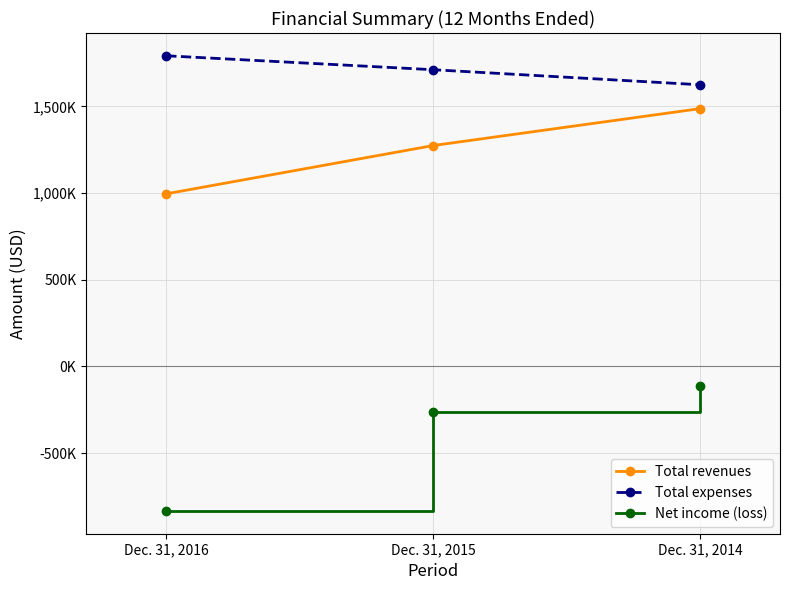

Reading left to right, what are all the values shown in this chart?

Total revenues: Dec. 31, 2016=995717	Dec. 31, 2015=1274259	Dec. 31, 2014=1487153
Total expenses: Dec. 31, 2016=1792152	Dec. 31, 2015=1711756	Dec. 31, 2014=1625029
Net income (loss): Dec. 31, 2016=-833858	Dec. 31, 2015=-263190	Dec. 31, 2014=-110328